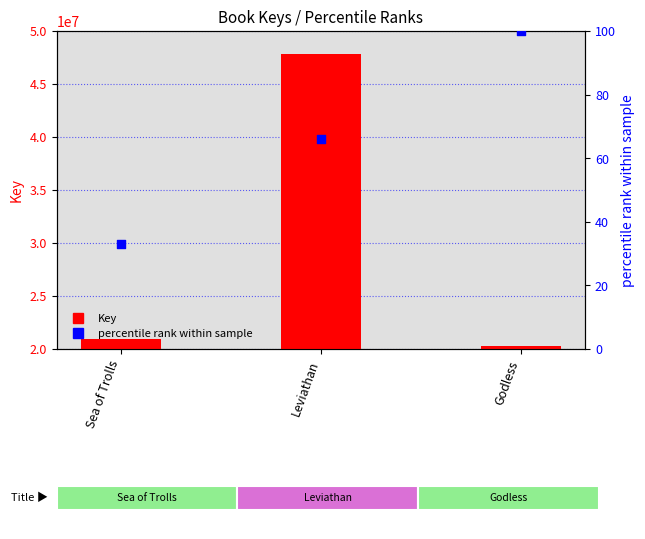

Which series has the largest total across all categories?

Key